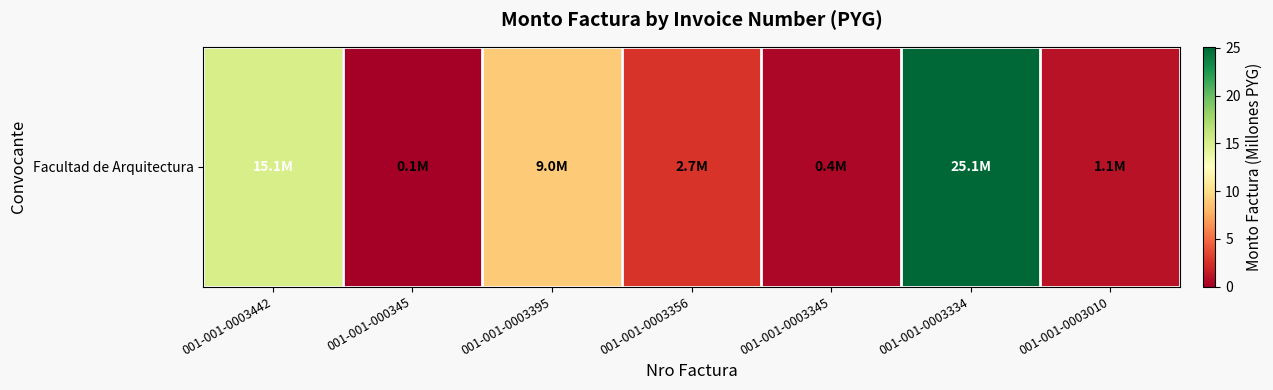

What is the minimum value shown in the chart?

0.1